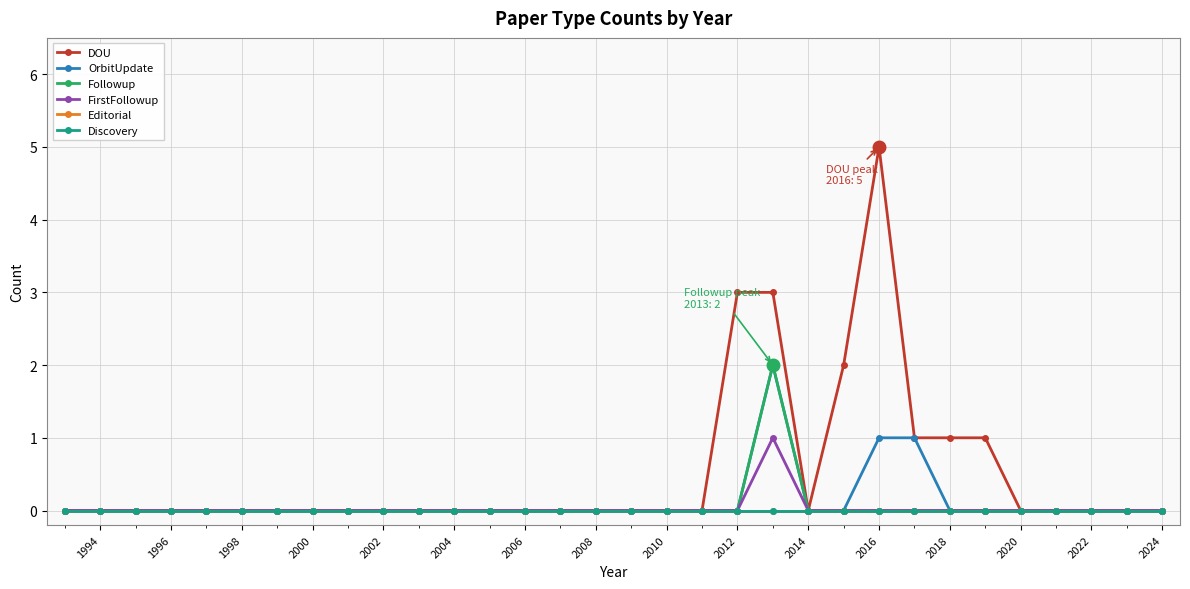

True or false: DOU has more than 0 interior local peaks.

True